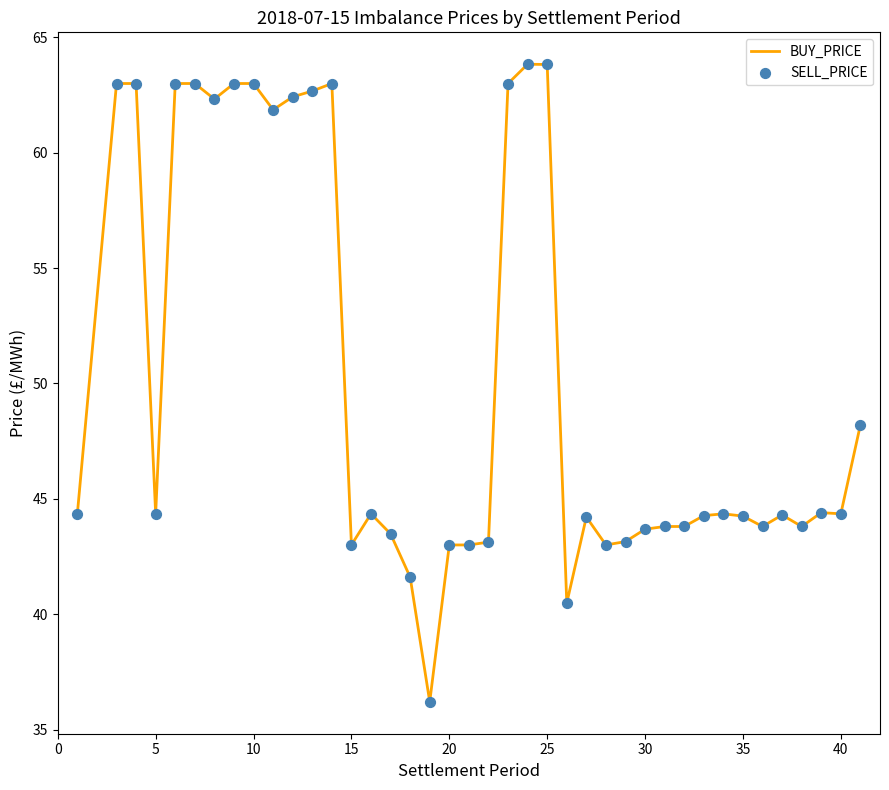

What is the difference between the maximum and minimum values?

27.6